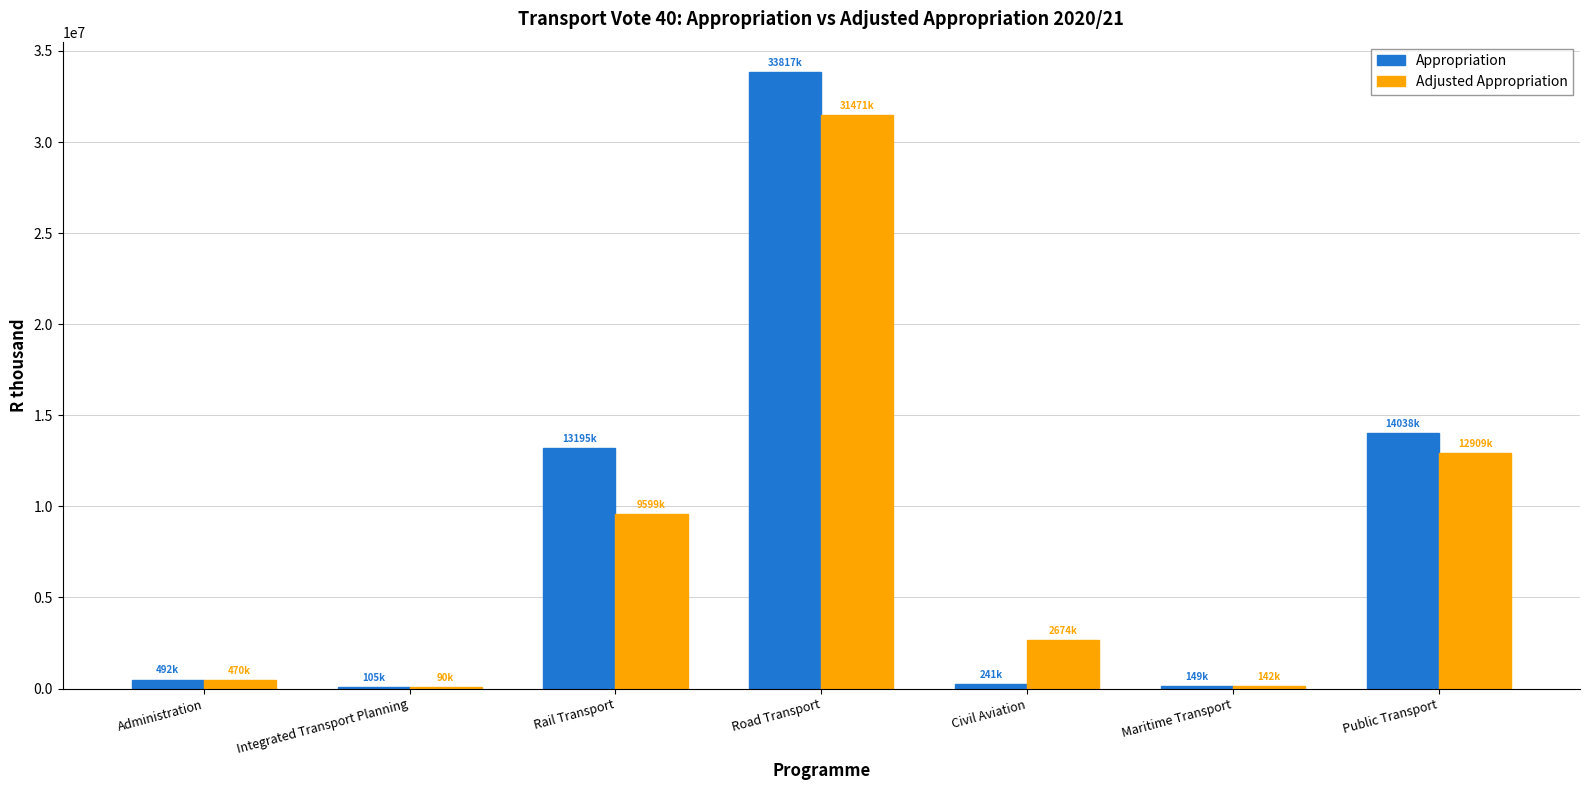

What is the sum of all Appropriation values?

62036252